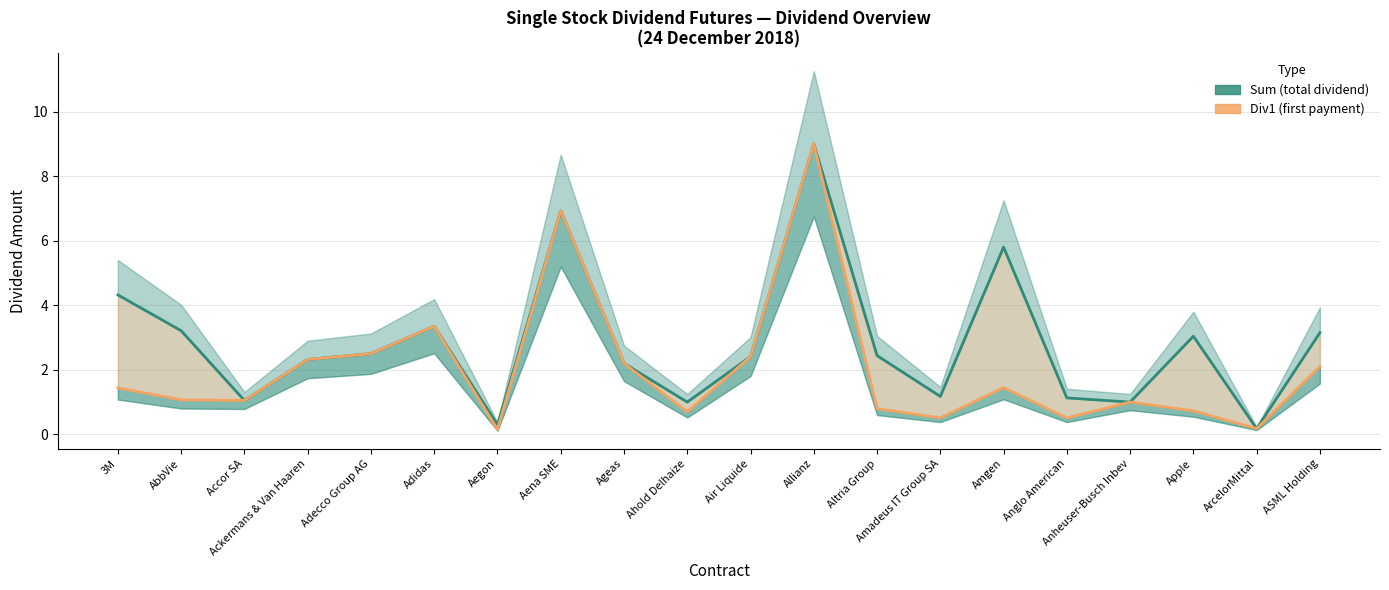

What is the minimum value shown in the chart?

0.1